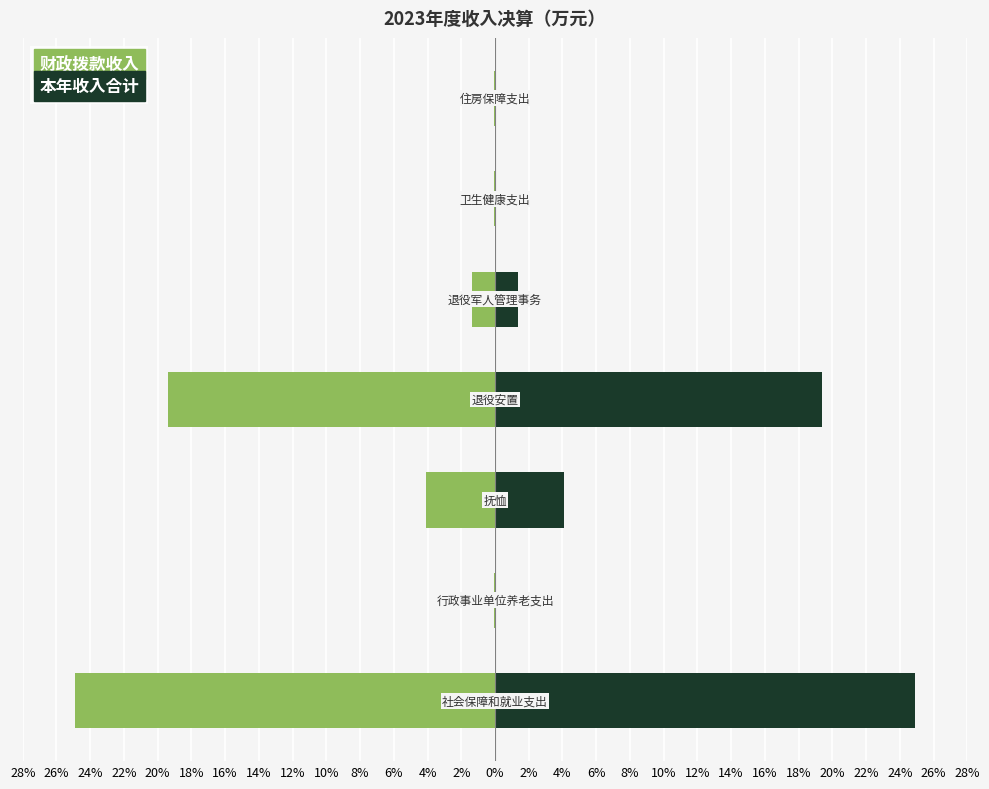

The value of 本年收入合计 at 18% is 0.1. True or false?

True